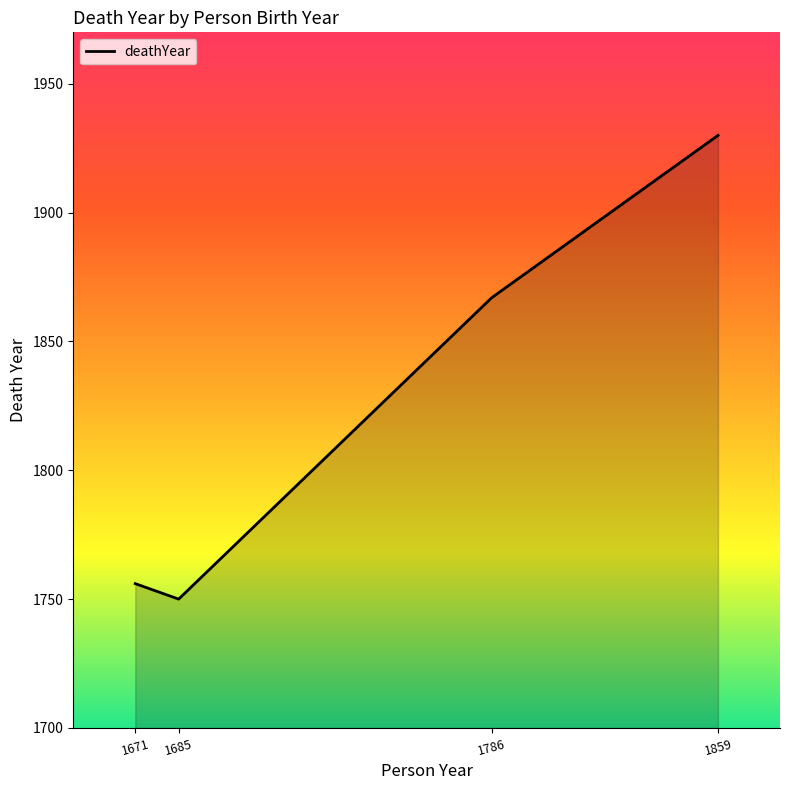

What is the ratio of the value at 1786 to the value at 1685?

1.1